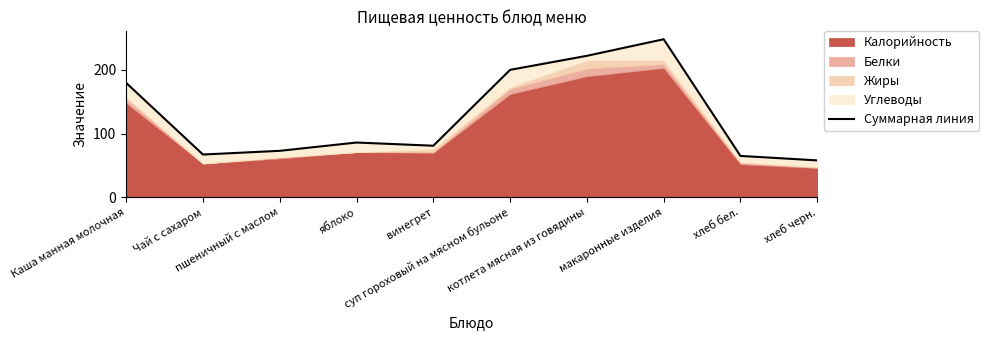

What is the smallest value displayed?

58.0